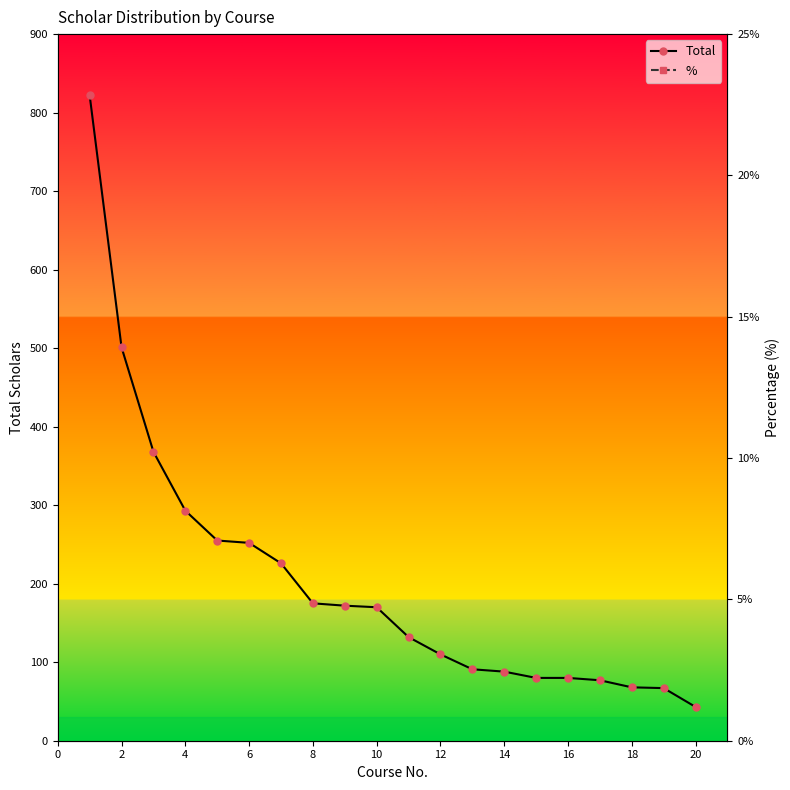

What is the lowest value of the Total series?

43